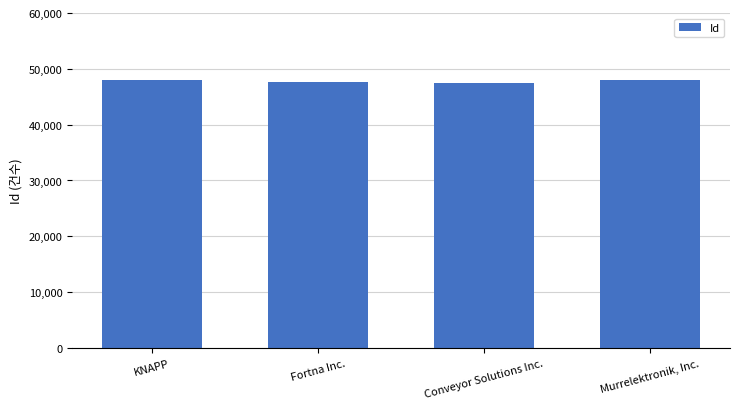

Rank the categories by value from highest to lowest.

Murrelektronik, Inc., KNAPP, Fortna Inc., Conveyor Solutions Inc.